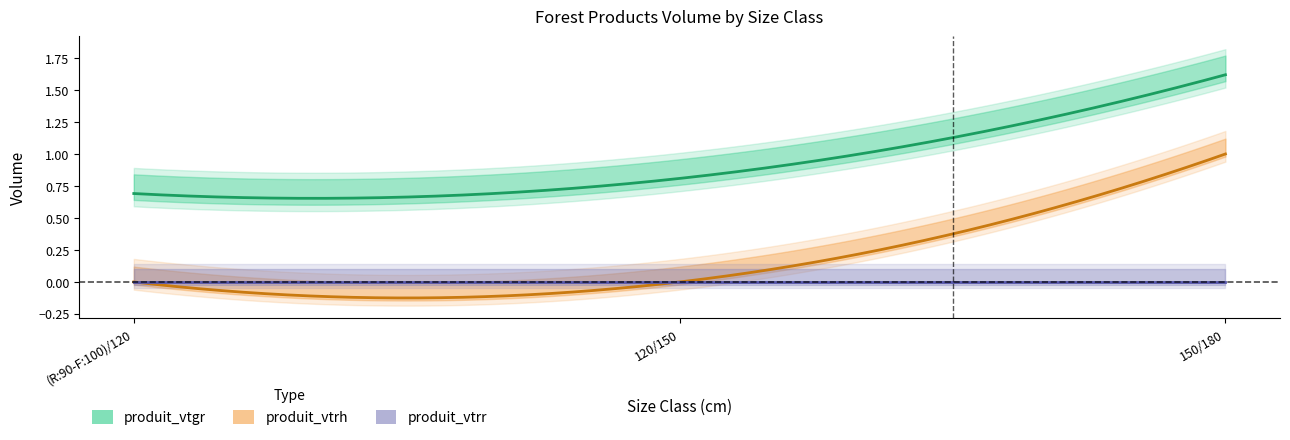

Does the chart have visible grid lines?

No